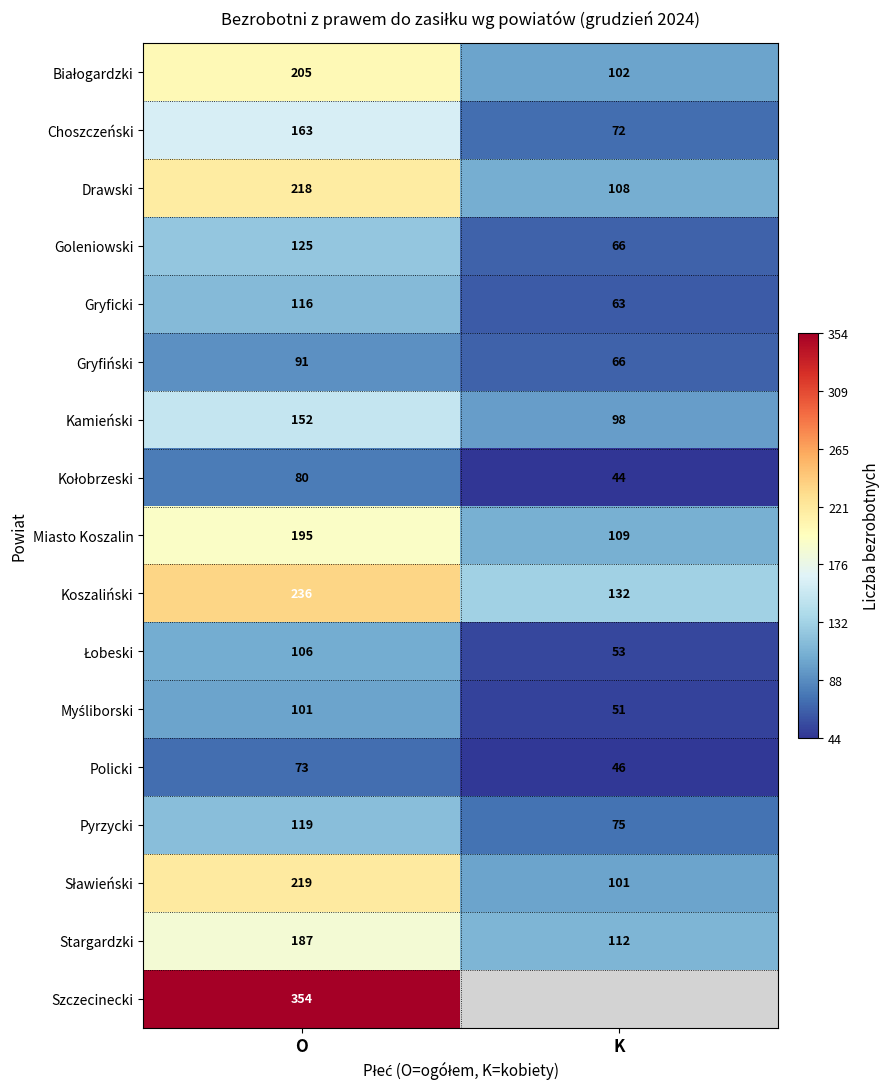

What is the spread (max minus min) of values at K?

88.0